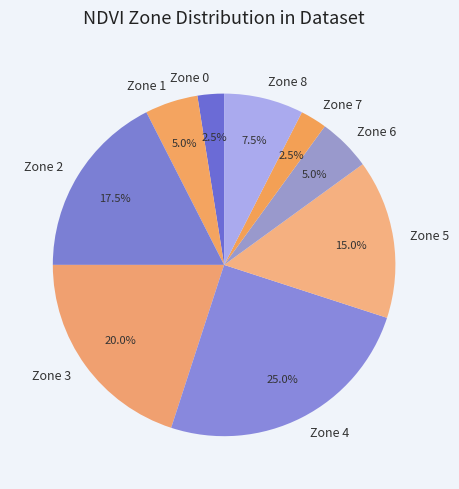

Do Zone 7 and Zone 4 together represent more than half of the pie?

No